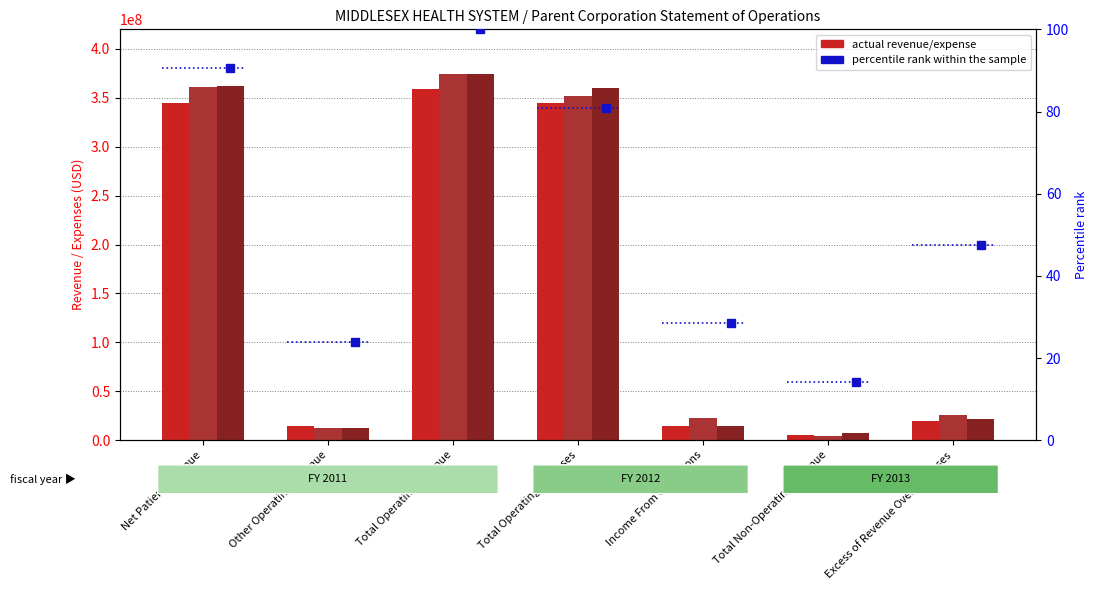

What is the label of the 2nd bar from the left?

Other Operating Revenue